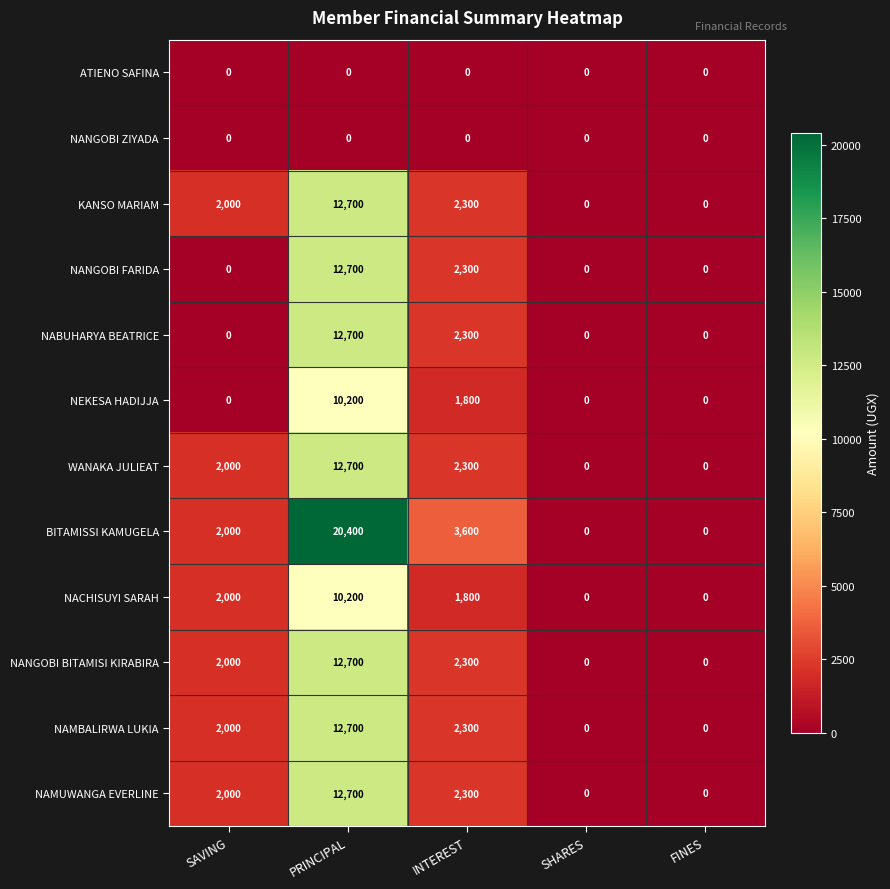

What is the maximum value shown in the chart?

20400